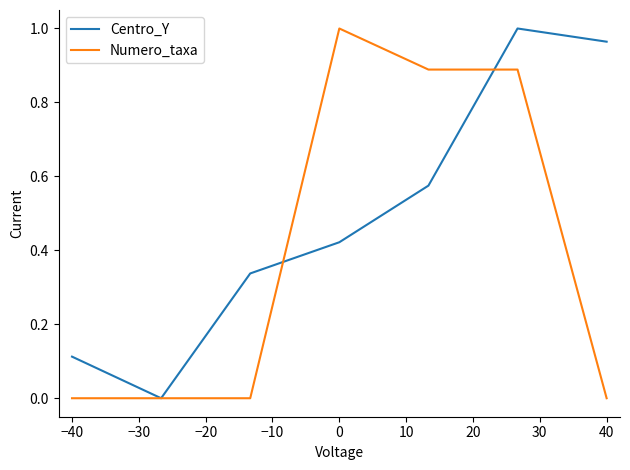

Which series has the largest total across all categories?

Centro_Y